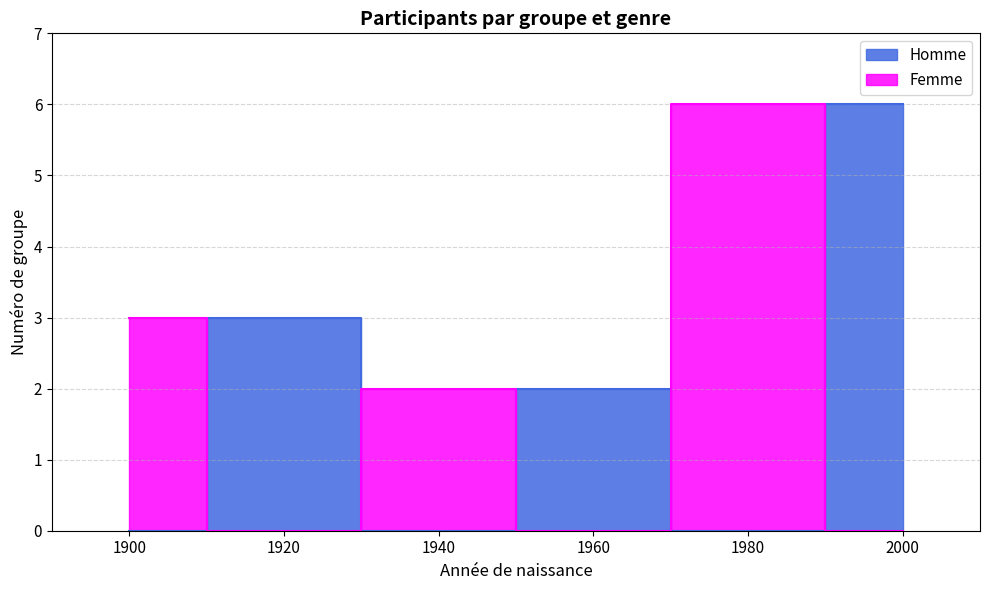

Which series changed the most between 1960-08-30 and 2000-11-02?

Homme